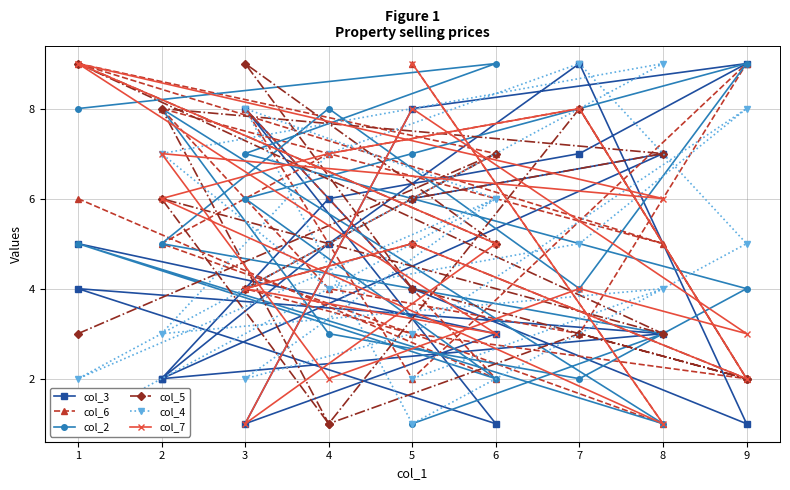

What are all the series names shown in the legend?

col_3, col_6, col_2, col_5, col_4, col_7